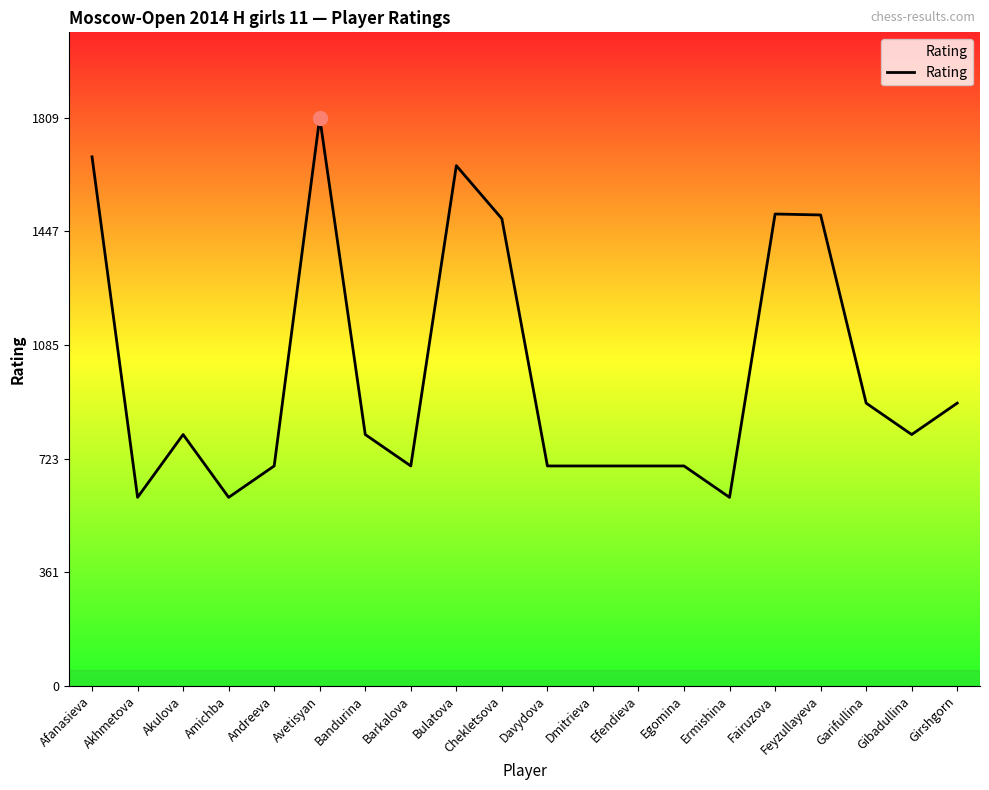

What is the difference between the maximum and second lowest values?

1209